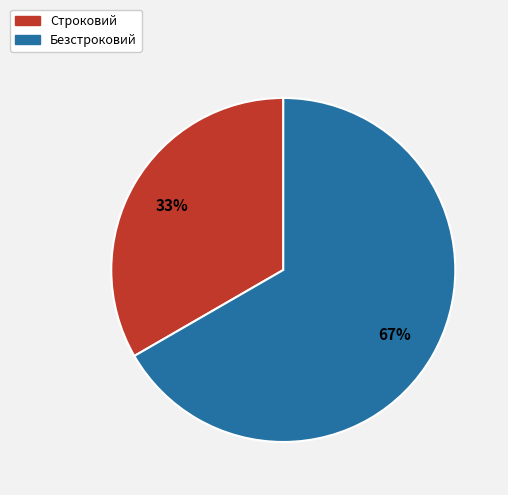

Is it true that Строковий is 33% of the pie?

True